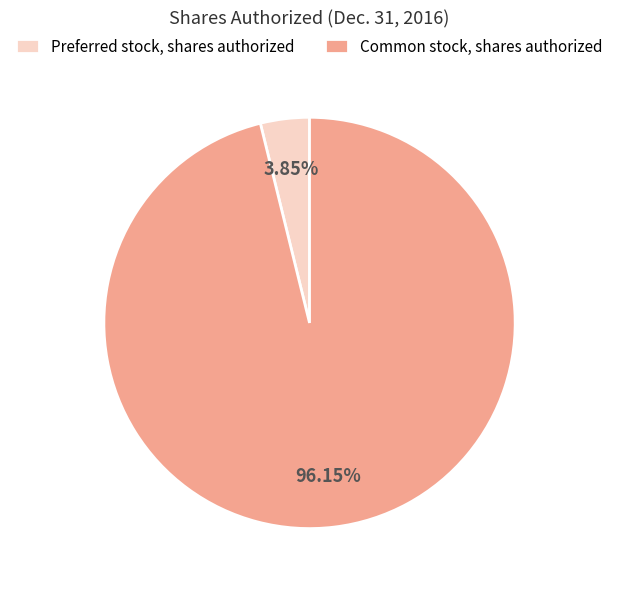

Combined, do Preferred stock, shares authorized and Common stock, shares authorized account for over 50%?

Yes